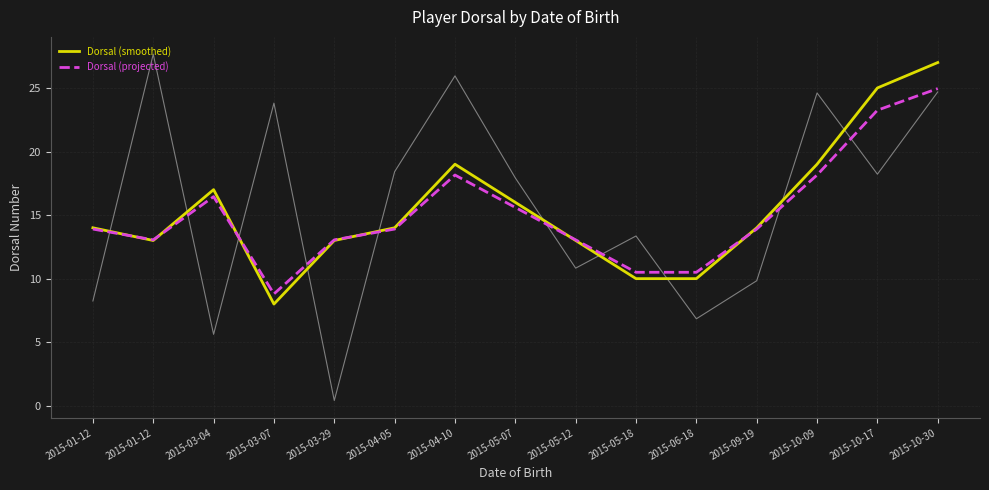

At which label is Dorsal (smoothed) closest to 17?

2015-03-04